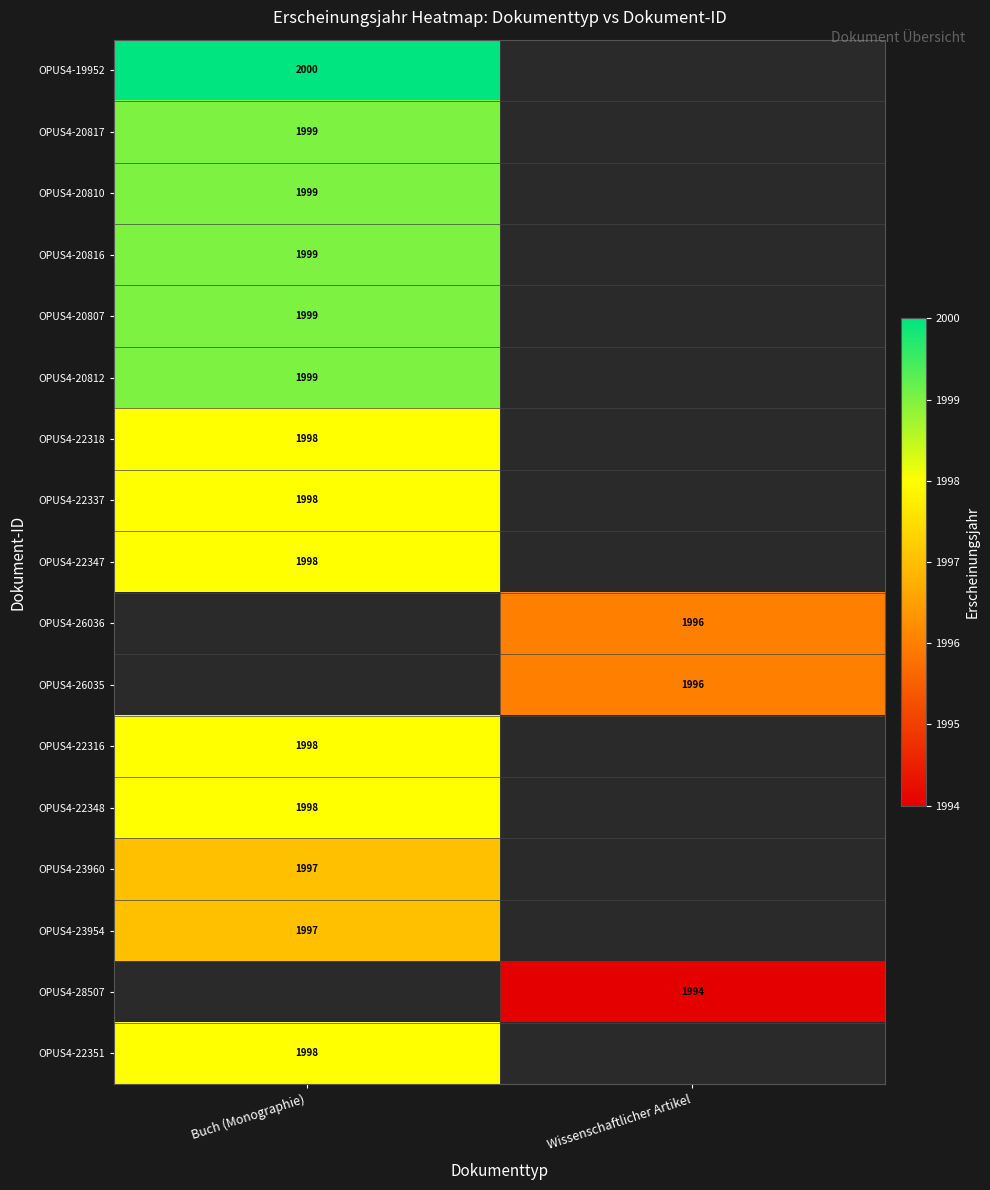

The value of OPUS4-23960 at Buch (Monographie) is 1997. True or false?

True